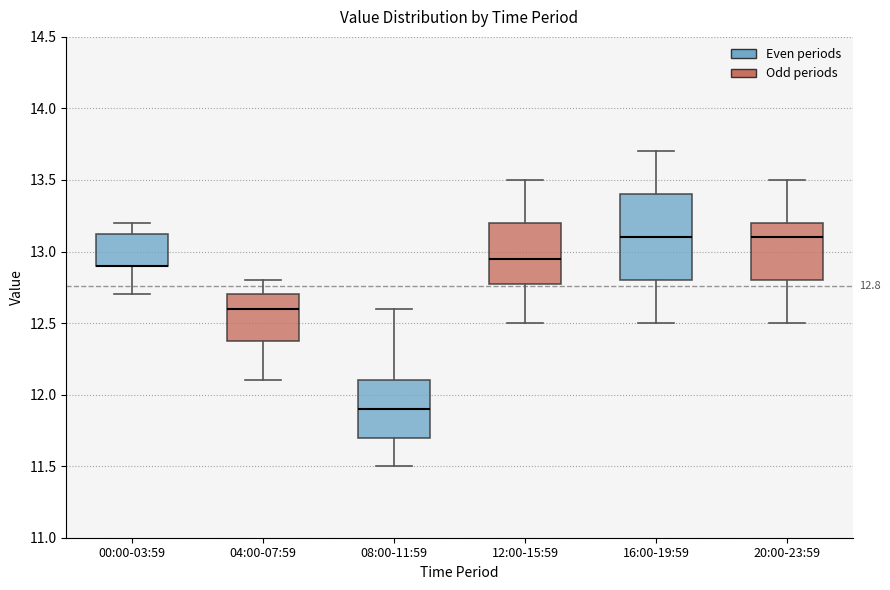

Comparing the boxes themselves (not the whiskers), which one is the tallest?

16:00-19:59